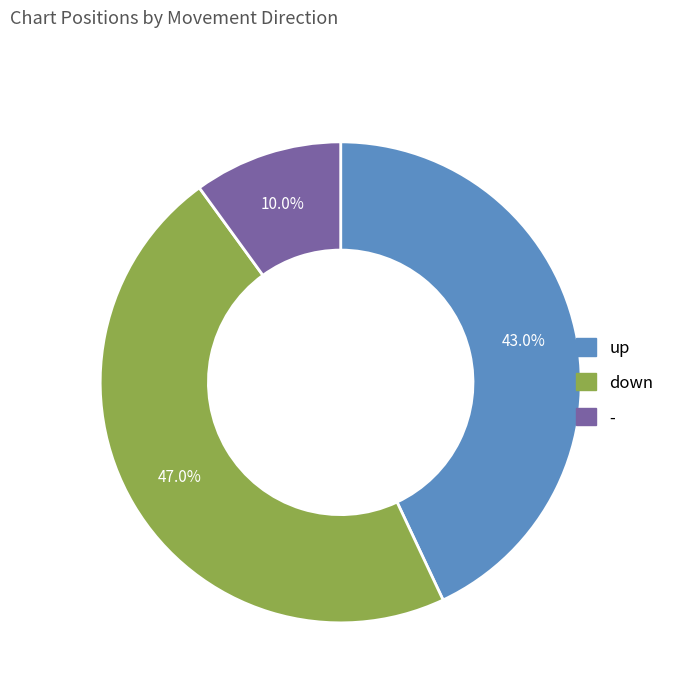

Does any single category account for the majority?

No